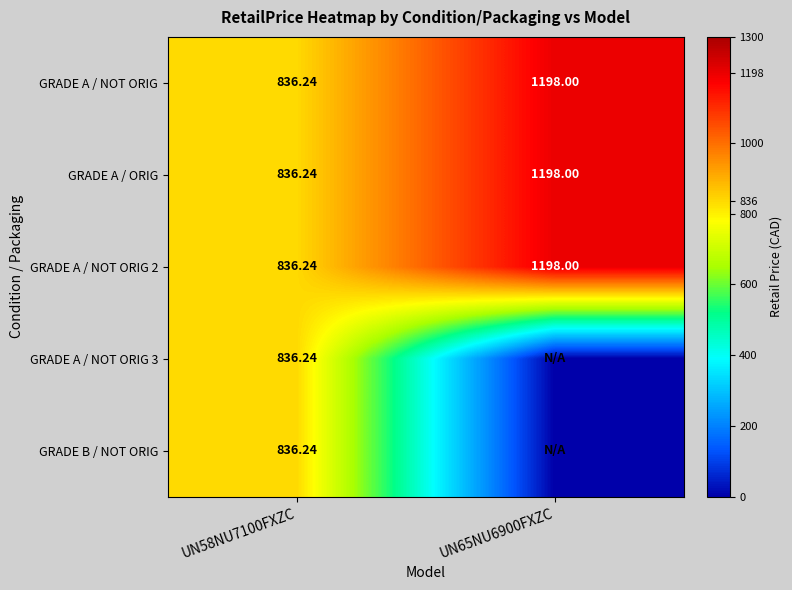

Which series has the largest total across all categories?

GRADE A / NOT ORIG